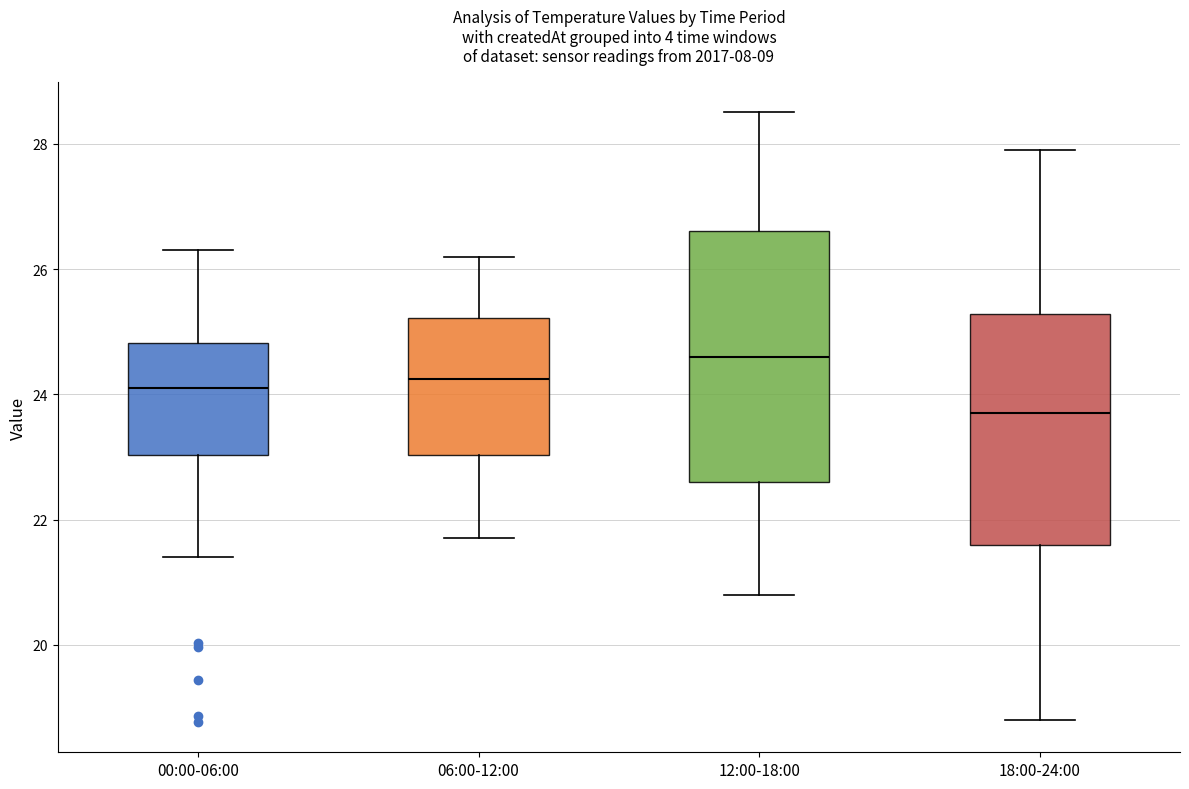

Which box is the tallest, from its lower edge to its upper edge?

12:00-18:00